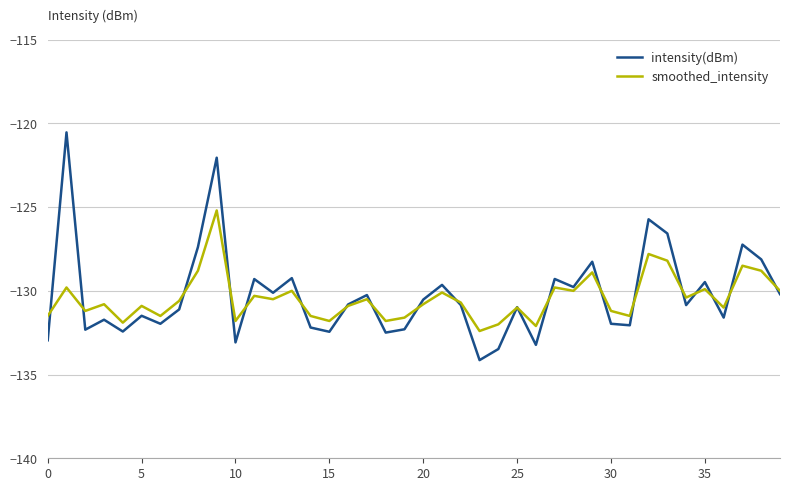

List the series in order of their peak value, lowest first.

smoothed_intensity, intensity(dBm)